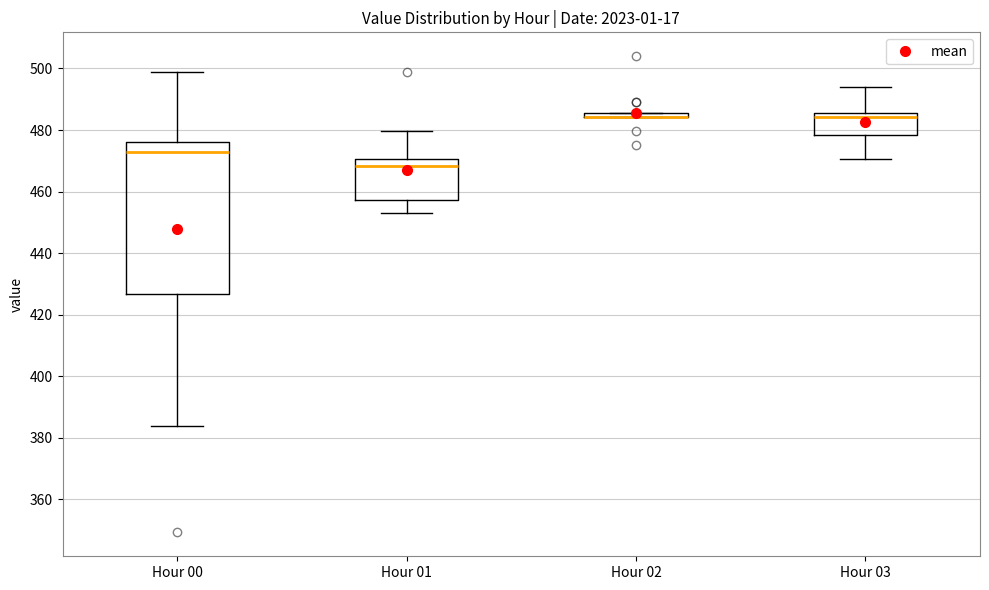

Comparing the boxes themselves (not the whiskers), which one is the tallest?

Hour 00